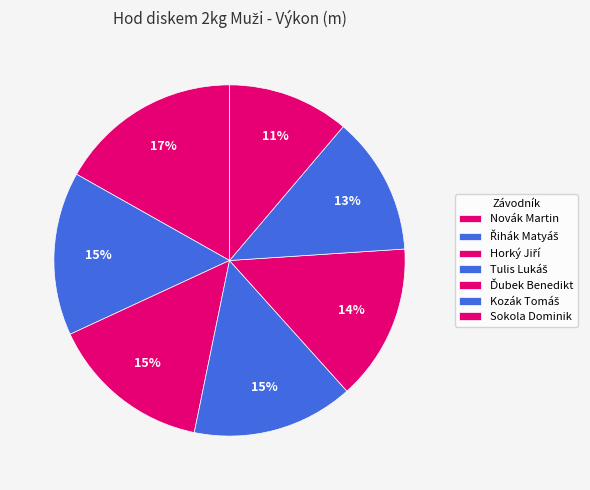

What percentage is the Kozák Tomáš slice, to the nearest percent?

13%